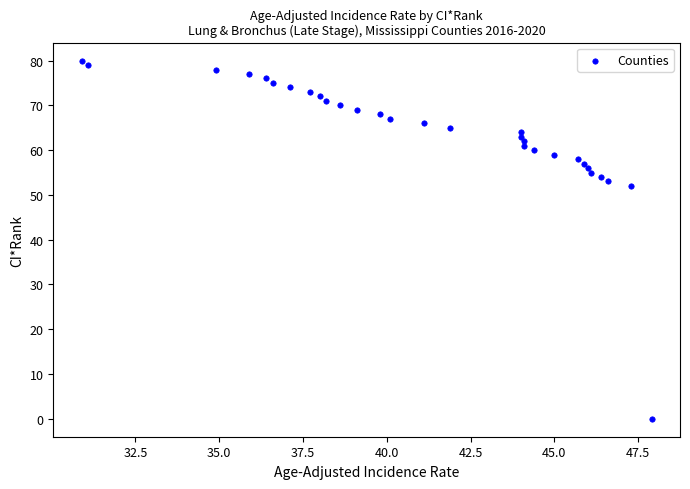

What is the range of Y values (max minus min)?

80